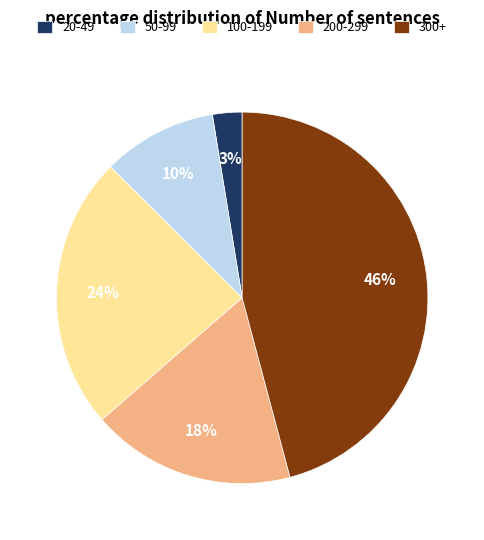

Combined, do 50-99 and 200-299 account for over 50%?

No